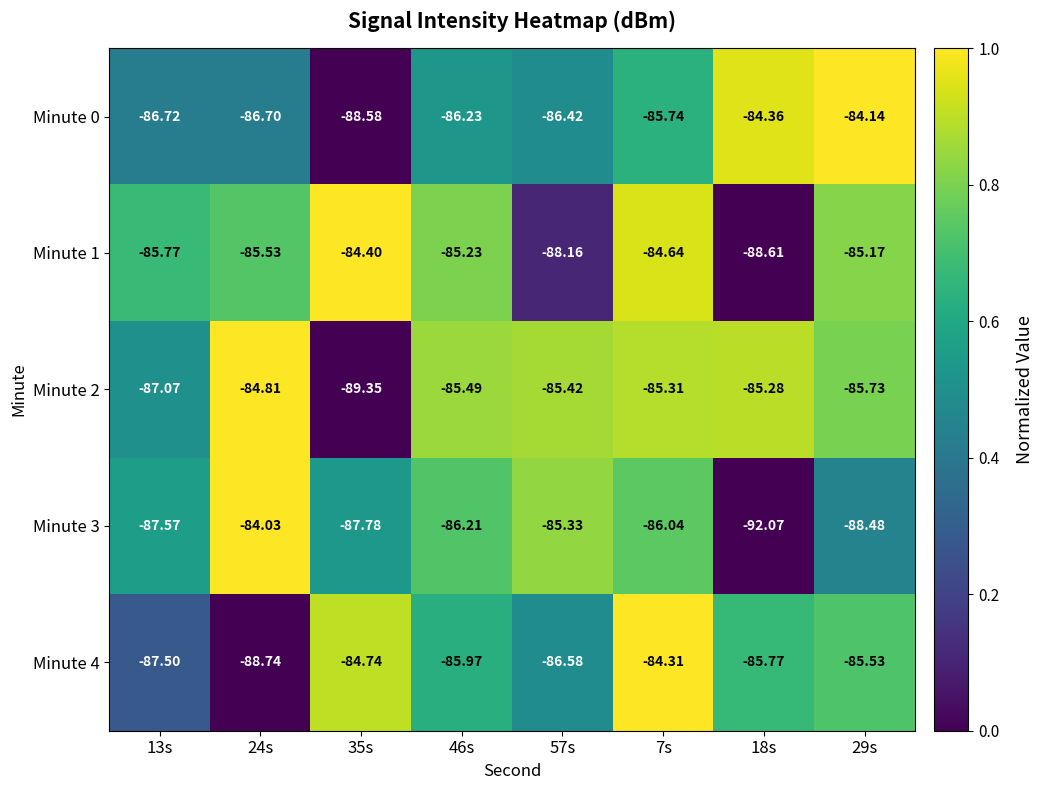

Which category has the lowest value across all series?

18s